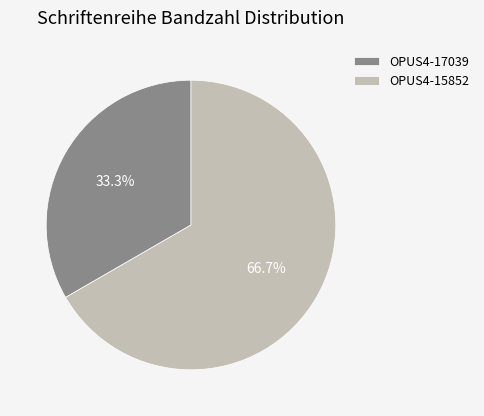

What percentage is the OPUS4-17039 slice, to the nearest percent?

33%